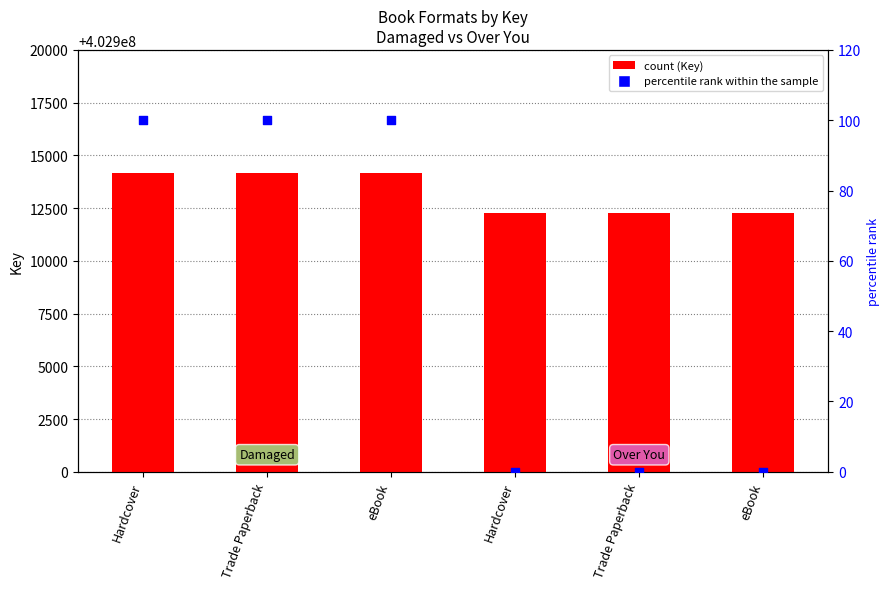

Which series has the largest Y range (max minus min)?

Key